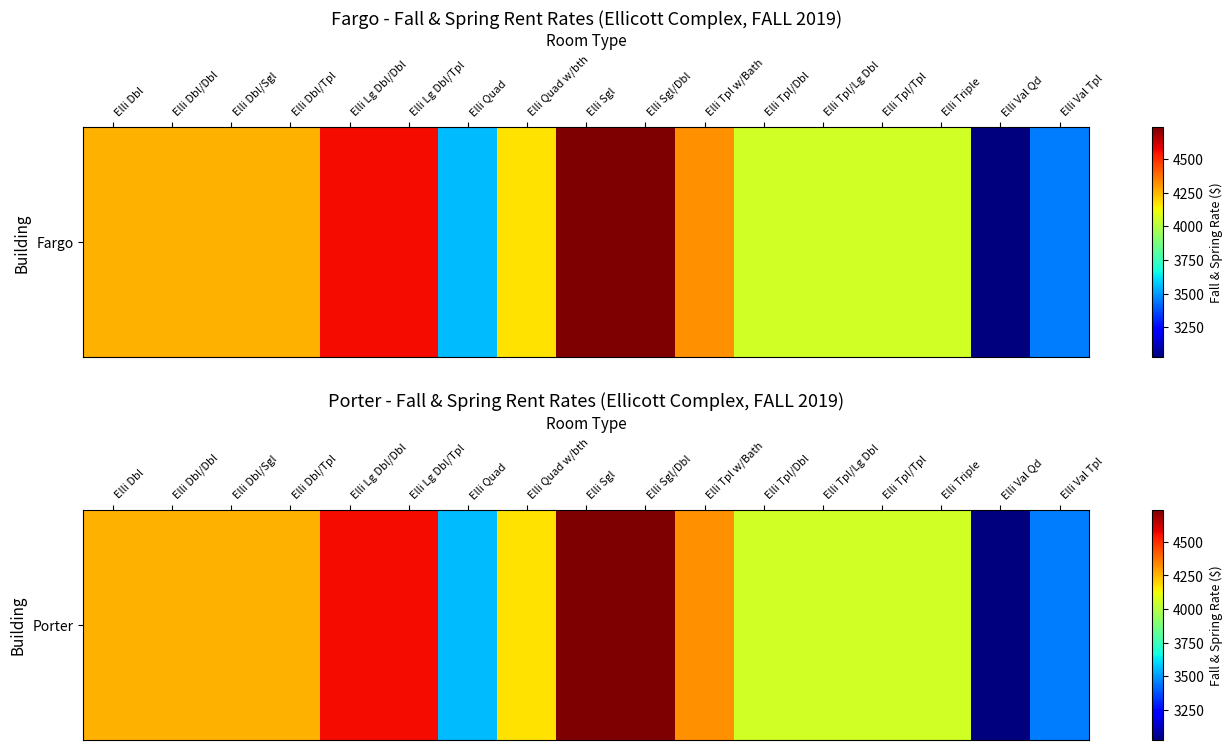

What is the minimum value shown in the chart?

3025.0